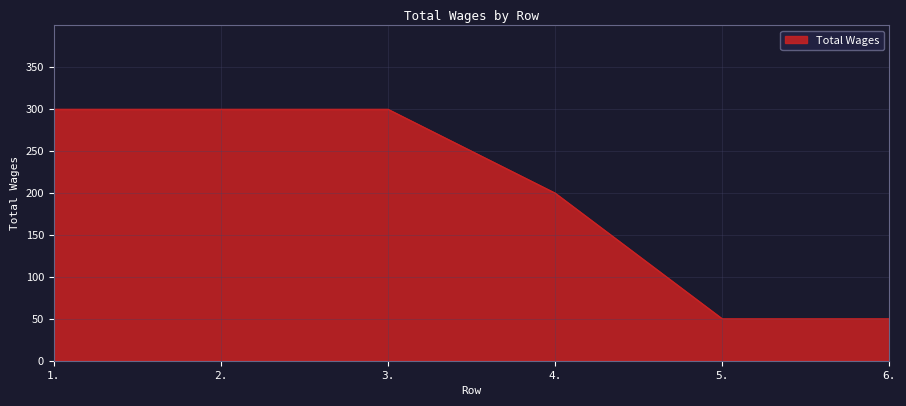

True or false: the data has more than 2 interior local peaks.

False